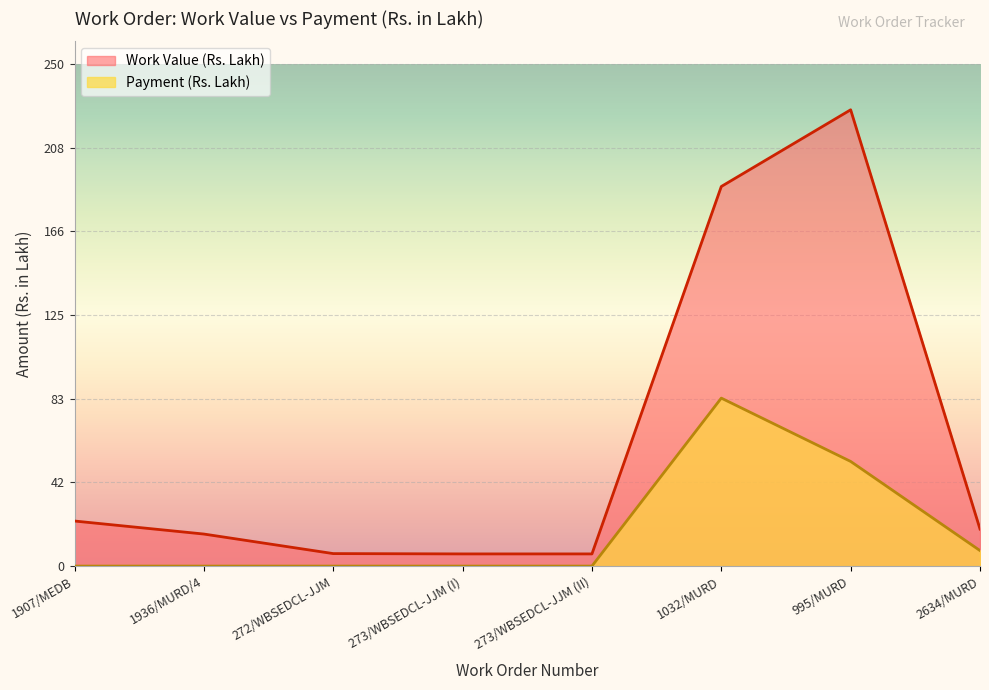

At which category does the chart reach its minimum across all series?

1907/MEDB